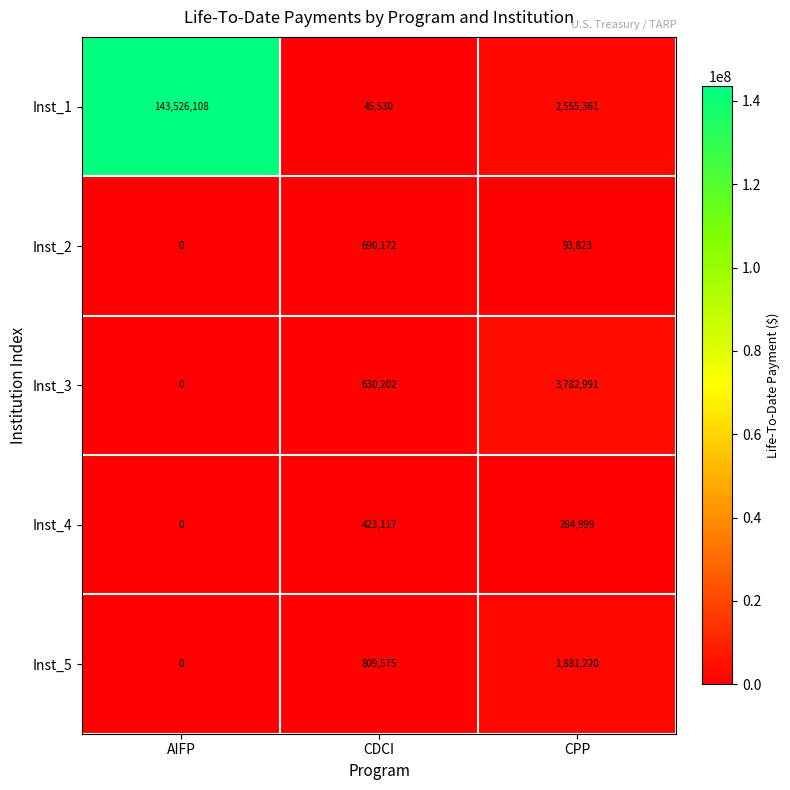

What is the greatest value displayed?

143526108